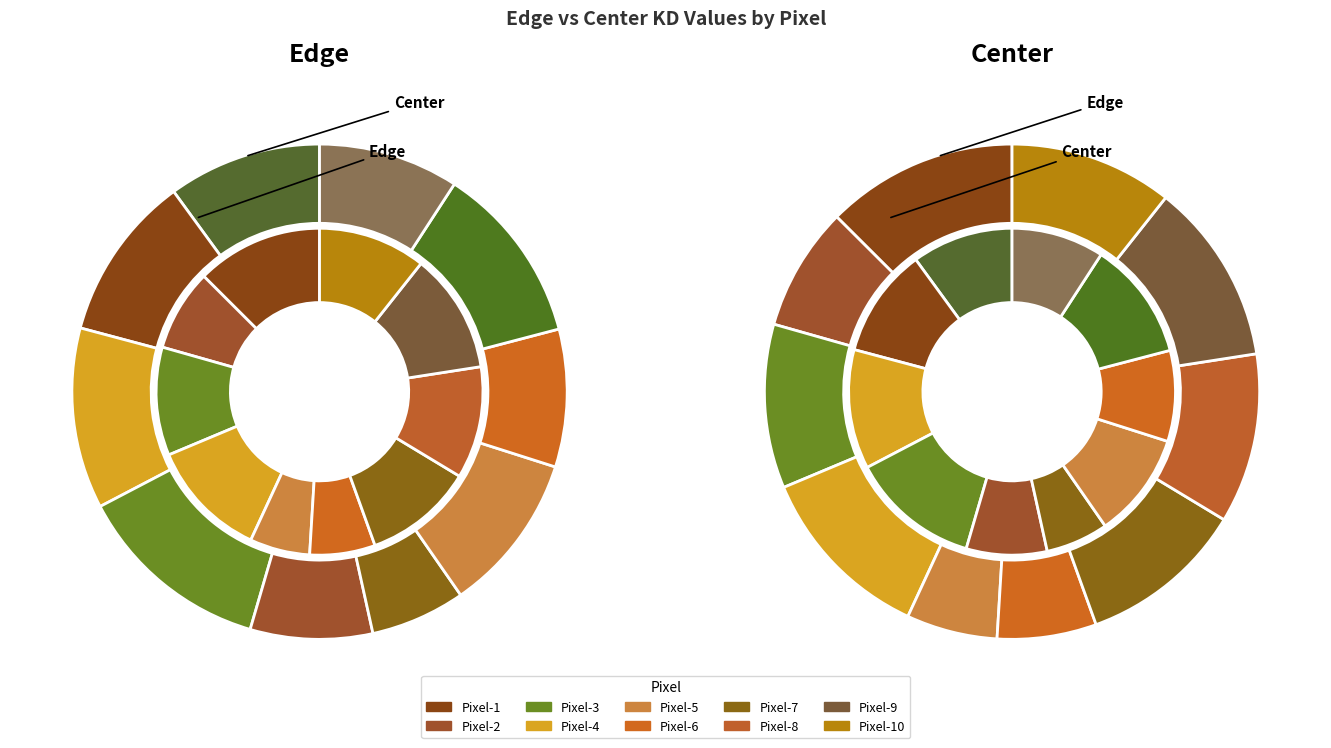

Which series changed the most between Pixel-2 and Pixel-4?

Edge